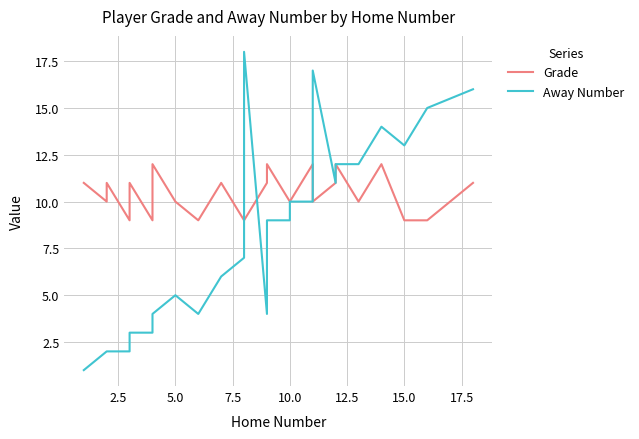

Which series has the largest total across all categories?

Grade